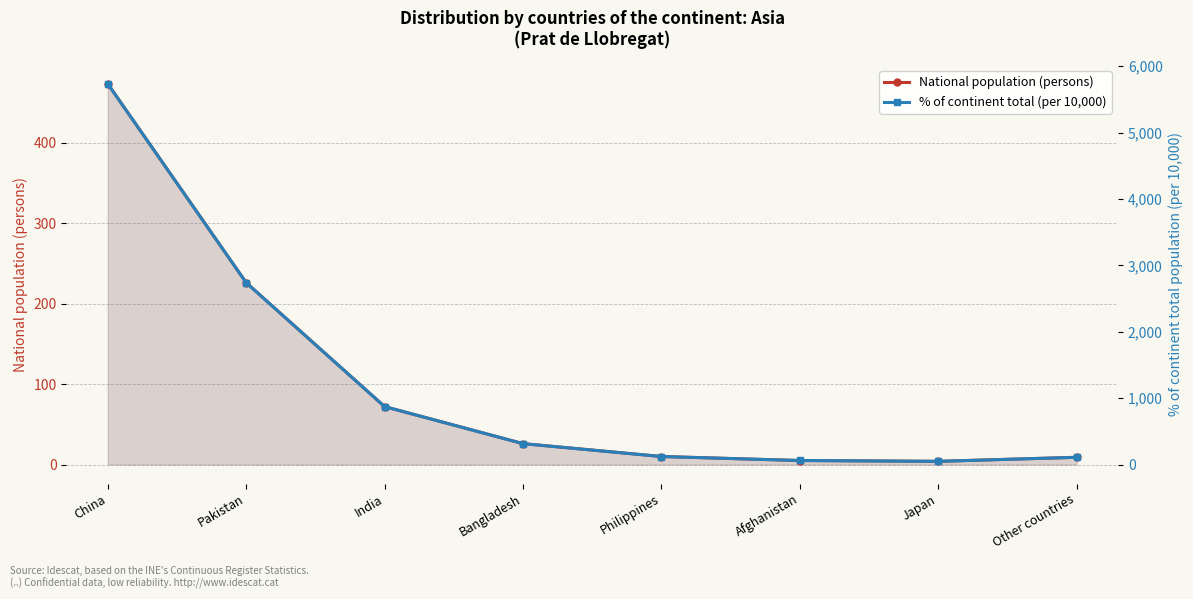

How many lines are shown in the chart?

2